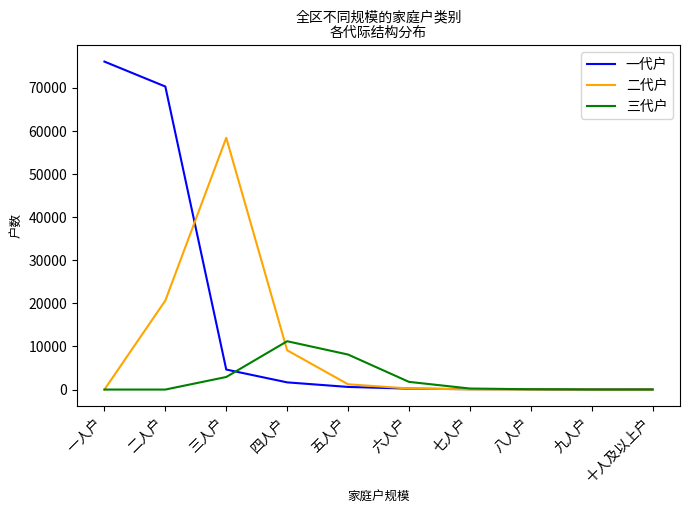

At which label is 一代户 closest to 38017?

二人户